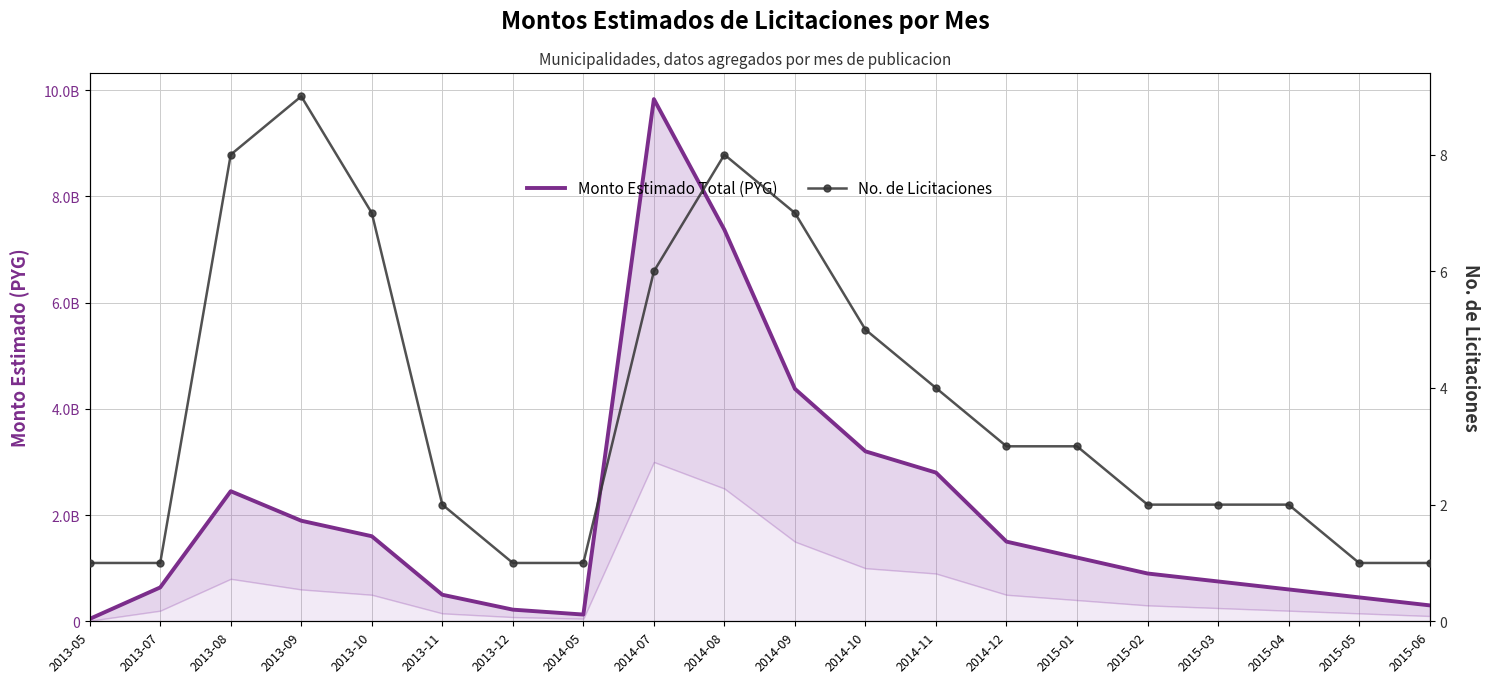

List the labels in order of Monto Estimado Total (PYG) value, smallest first.

2013-05, 2014-05, 2013-12, 2015-06, 2015-05, 2013-11, 2015-04, 2013-07, 2015-03, 2015-02, 2015-01, 2014-12, 2013-10, 2013-09, 2013-08, 2014-11, 2014-10, 2014-09, 2014-08, 2014-07